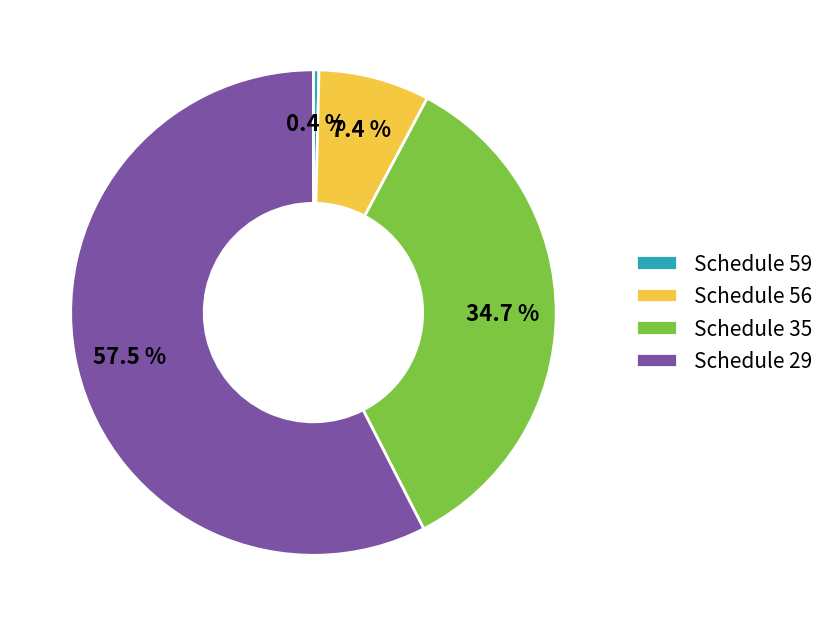

What is the largest slice in the pie chart?

Schedule 29